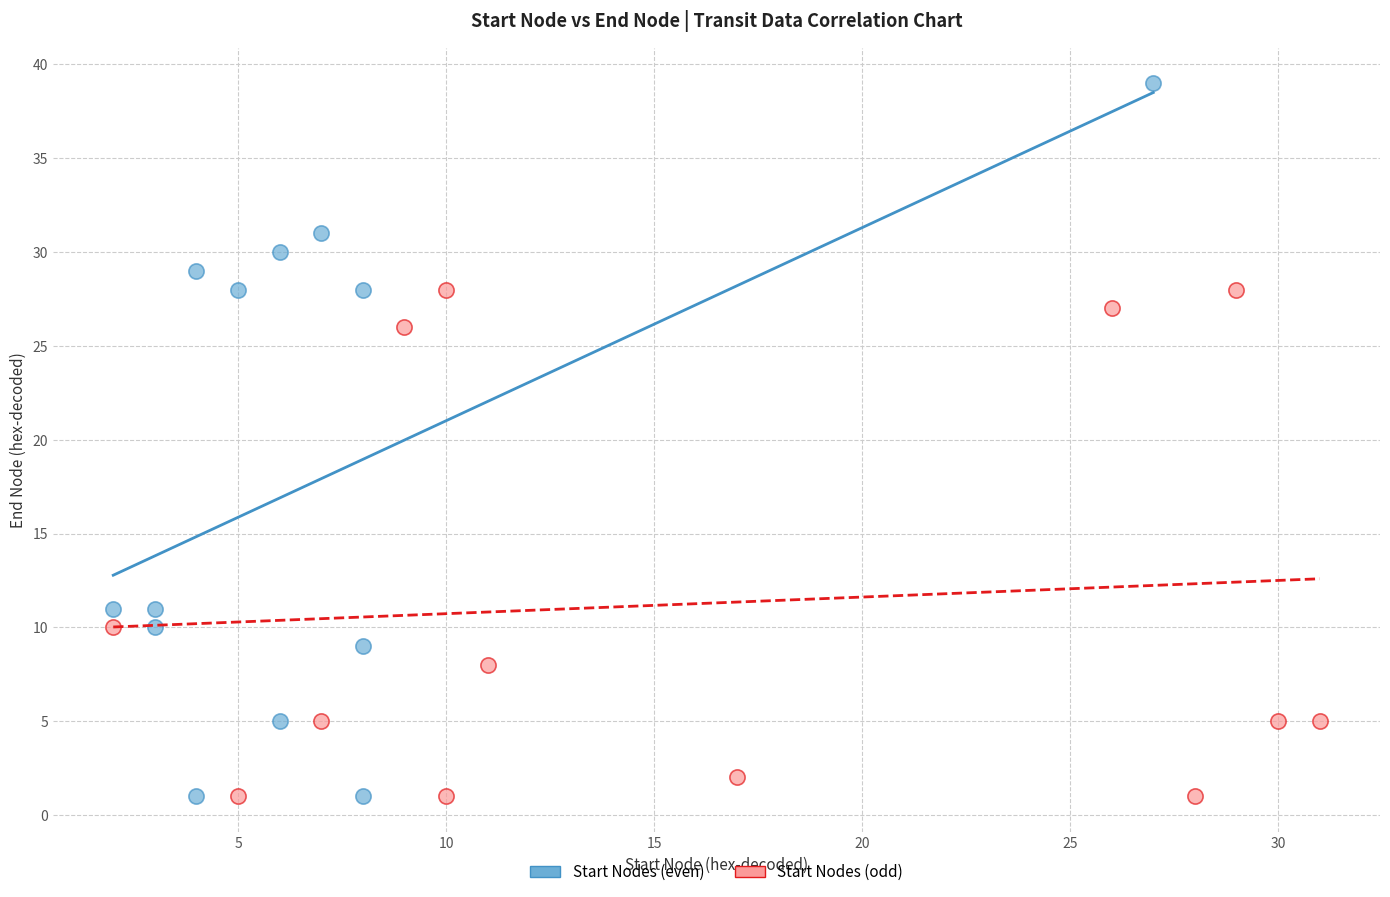

Which series reaches the maximum Y coordinate?

Start Nodes (even)